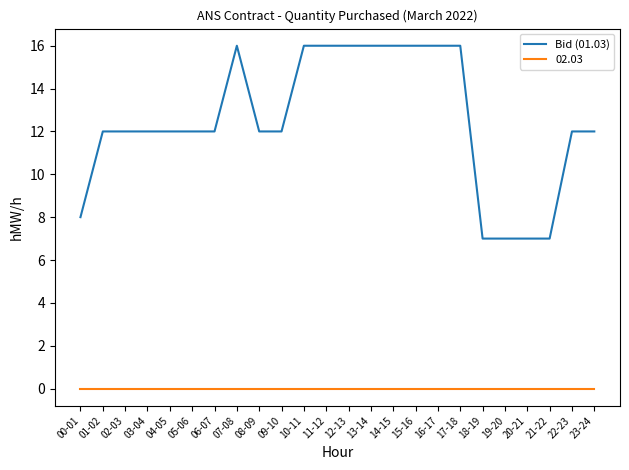

What position from the right is 20-21?

4